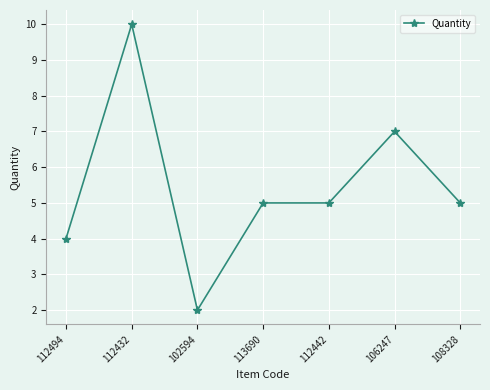

What is the ratio of the value at 112494 to the value at 108328?

0.8